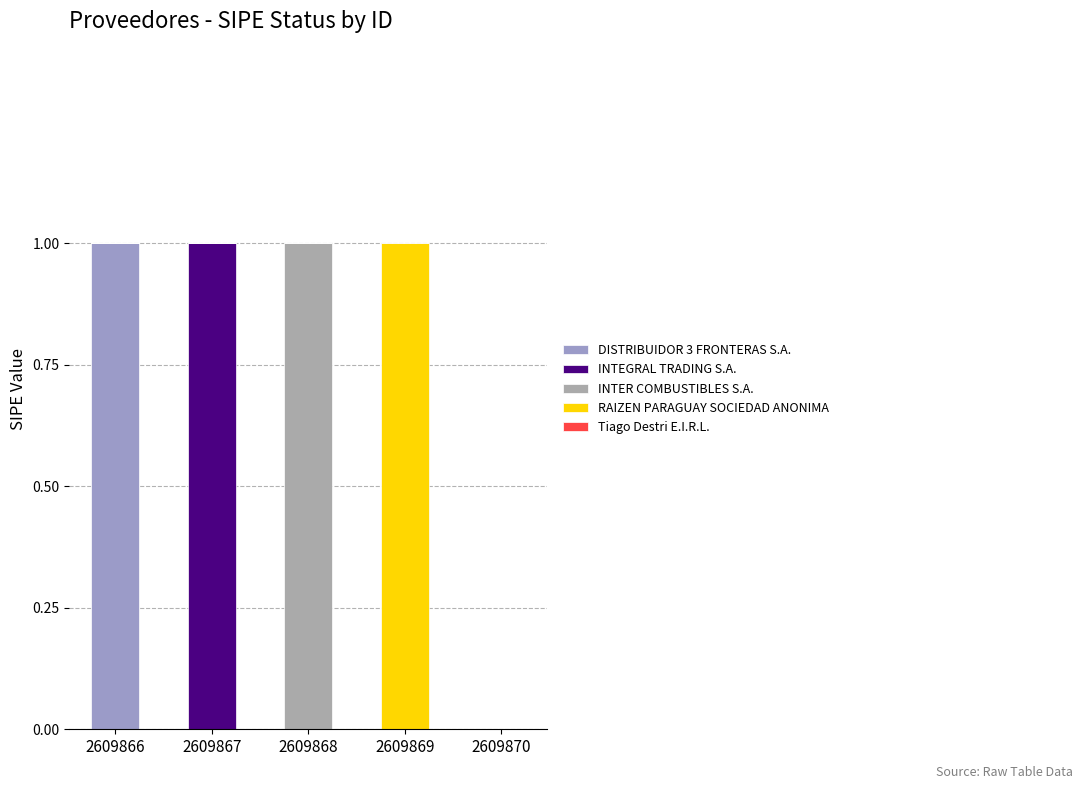

How many distinct data groups are displayed?

4